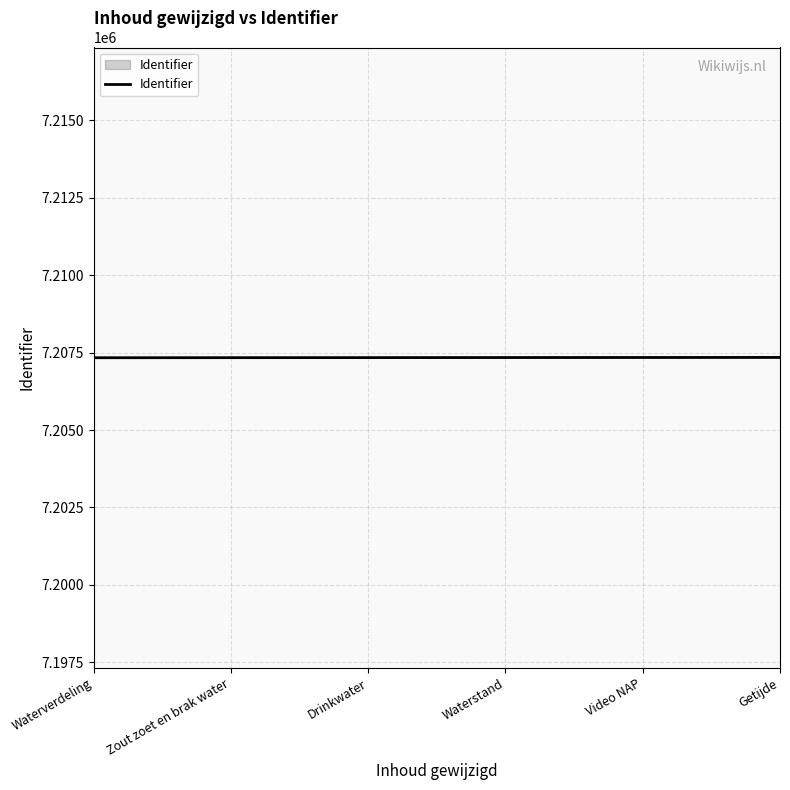

Approximately how many times larger is the value at Drinkwater compared to Video NAP?

1.0